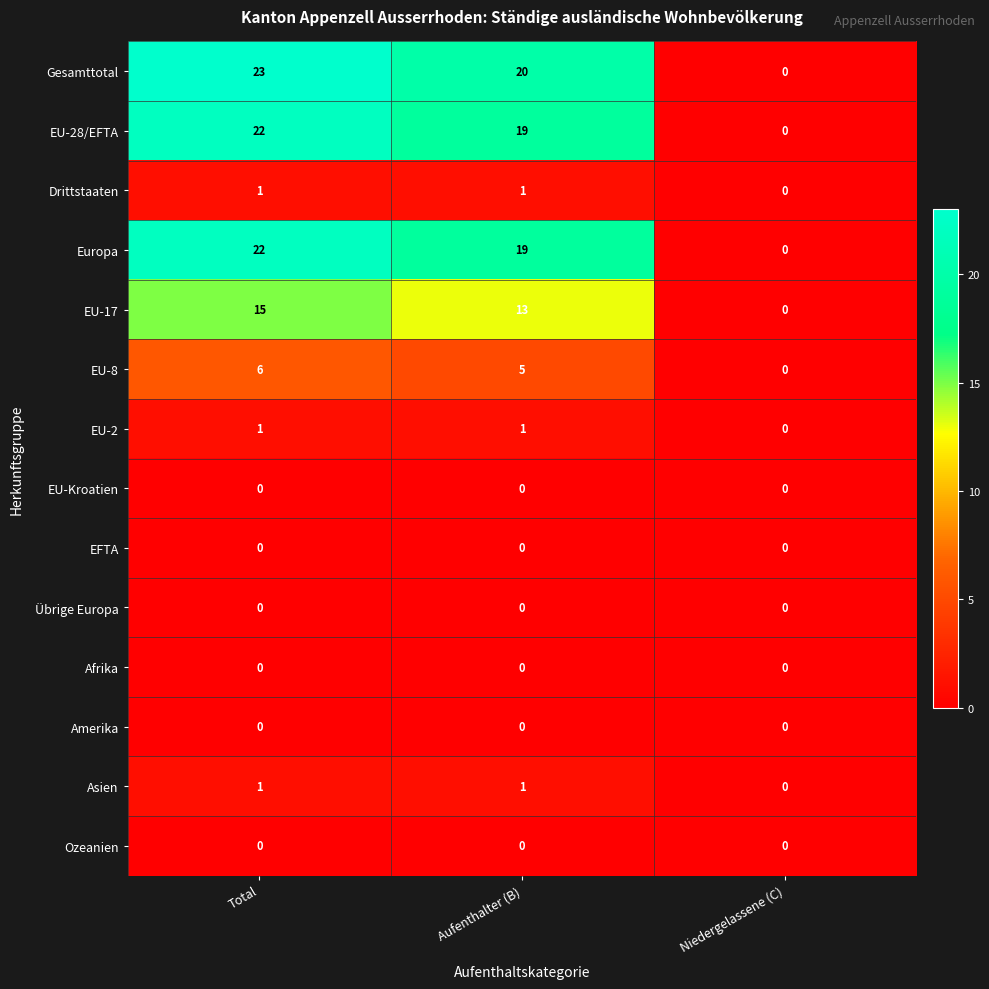

Rank the categories by EU-8 value from lowest to highest.

Niedergelassene (C), Aufenthalter (B), Total